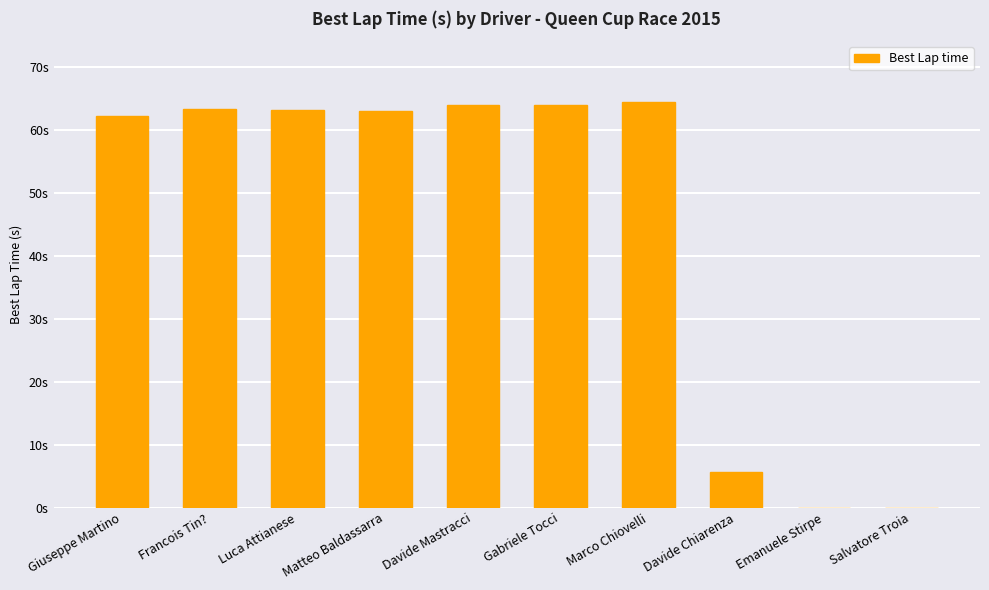

Reading left to right, what are all the values shown in this chart?

62.1	63.4	63.2	63.0	64.0	63.9	64.4	5.6	0.0	0.0